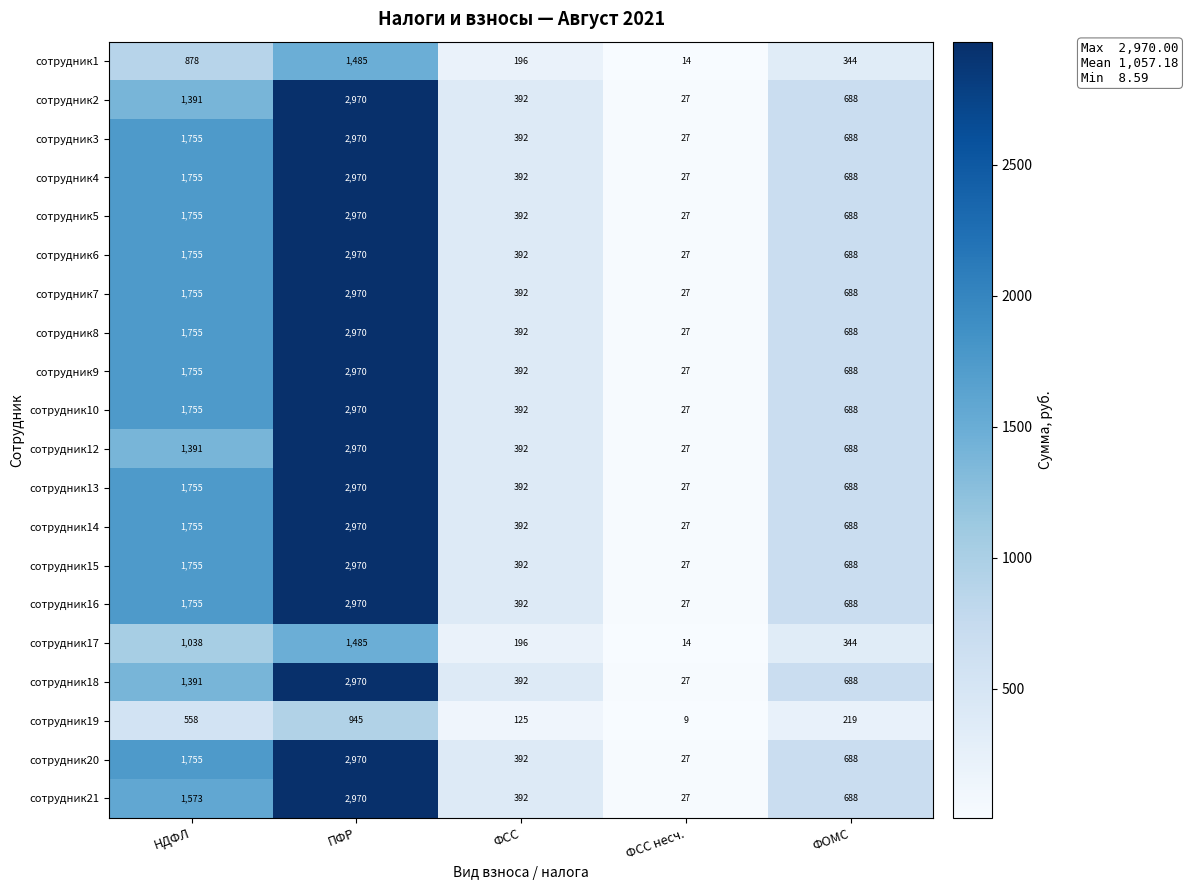

What is the spread (max minus min) of values at НДФЛ?

1197